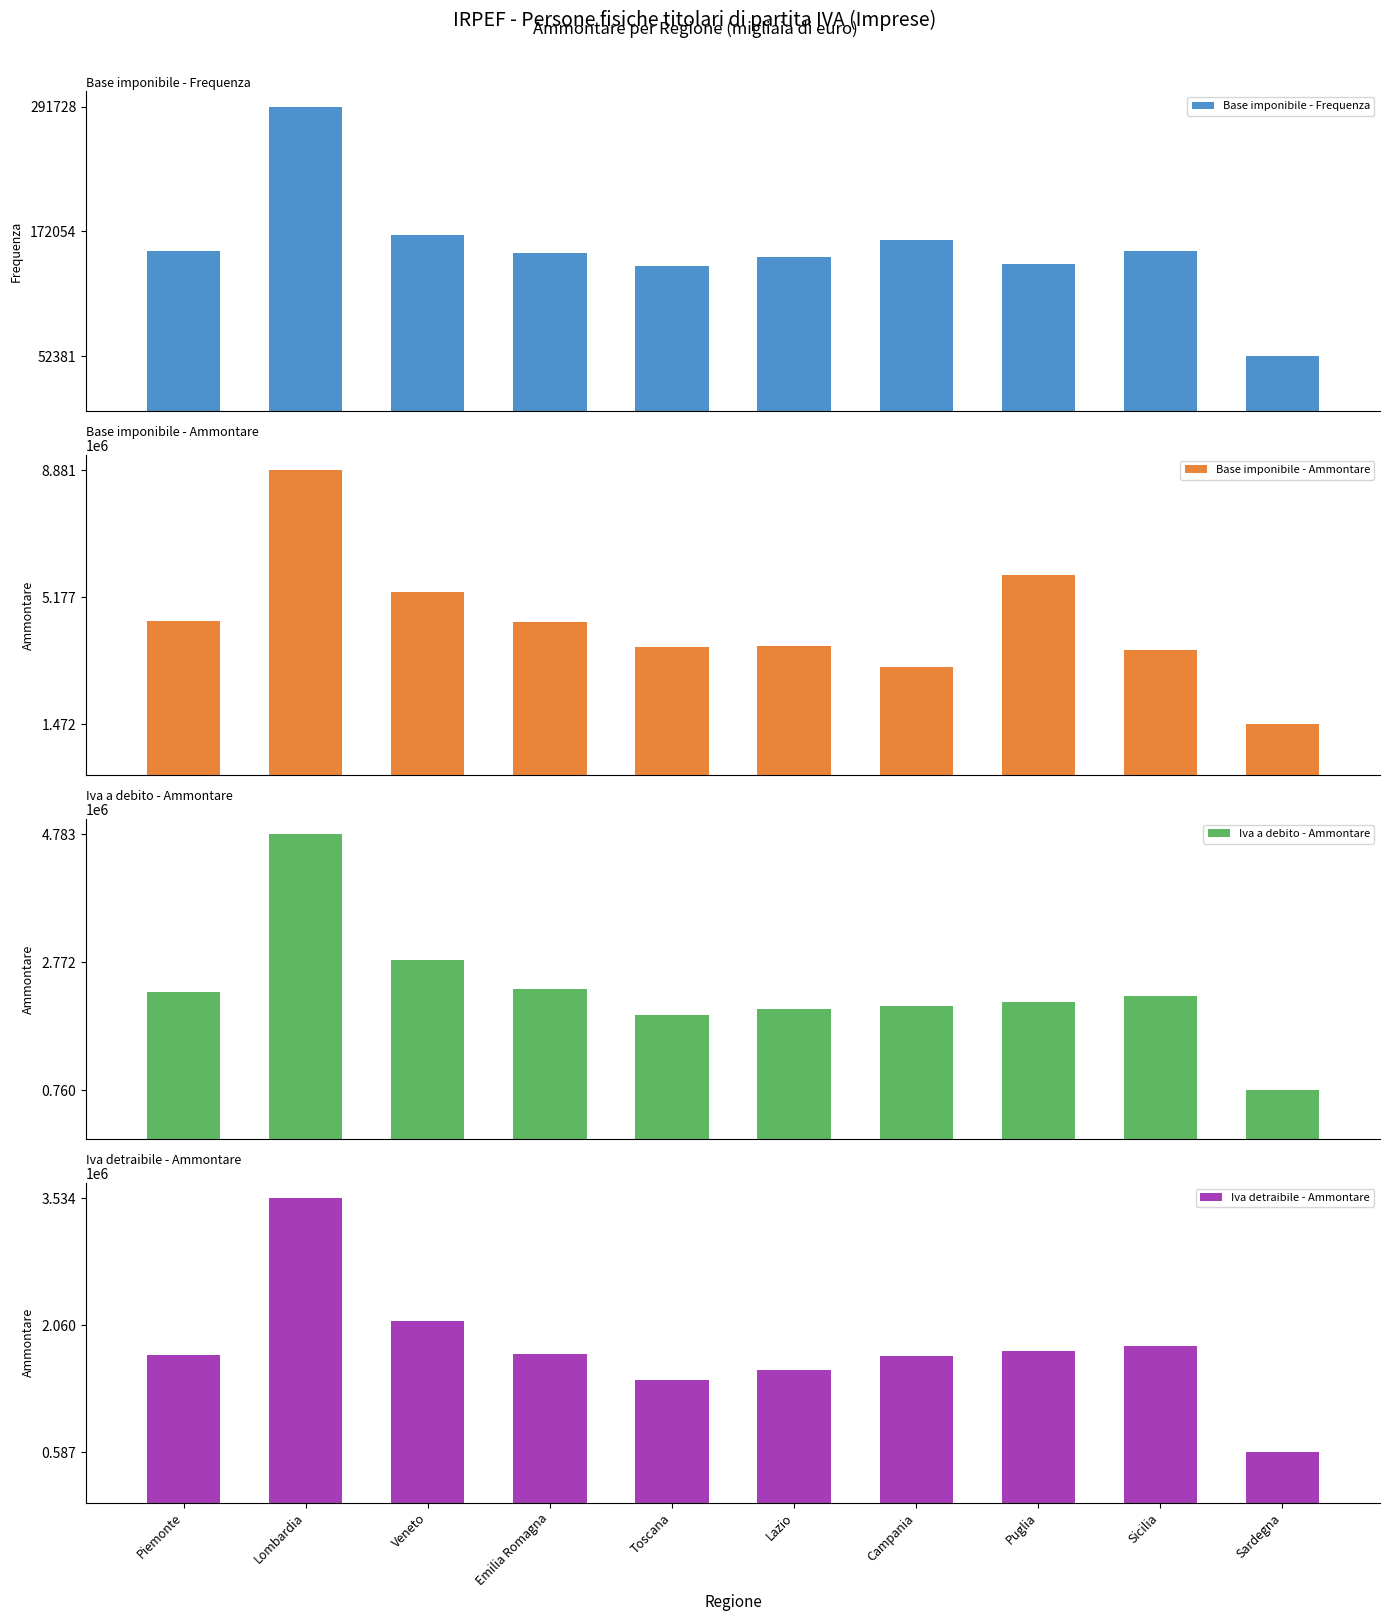

What is the difference between the maximum and minimum values in the Base imponibile - Ammontare series?

7409374